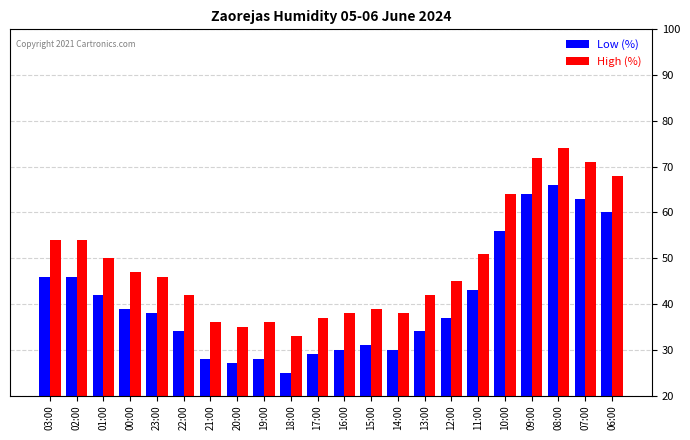

Reading left to right, transcribe all the data shown in this chart.

Low (%): 46	46	42	39	38	34	28	27	28	25	29	30	31	30	34	37	43	56	64	66	63	60
High (%): 54	54	50	47	46	42	36	35	36	33	37	38	39	38	42	45	51	64	72	74	71	68